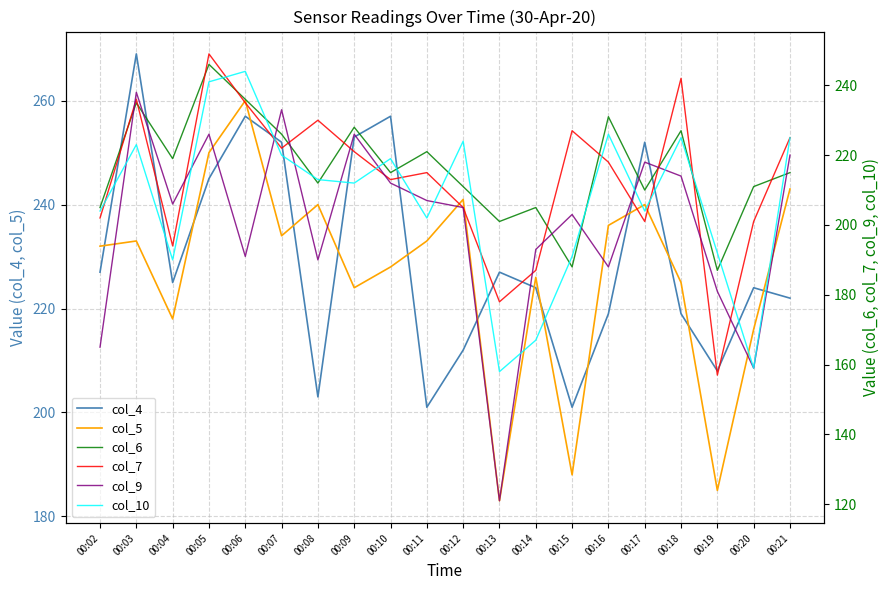

What is the difference between the maximum and minimum values in the col_7 series?

92